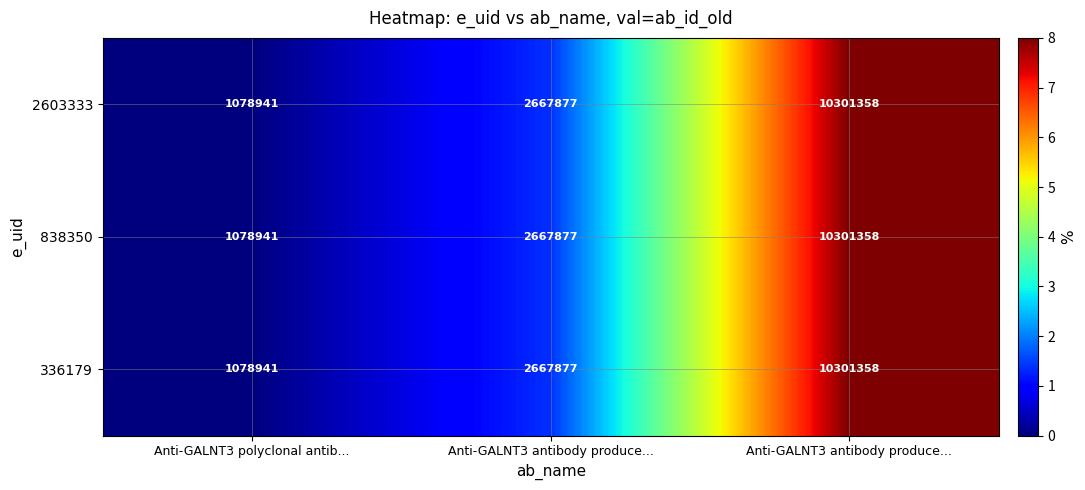

Count the number of data series in this chart.

3